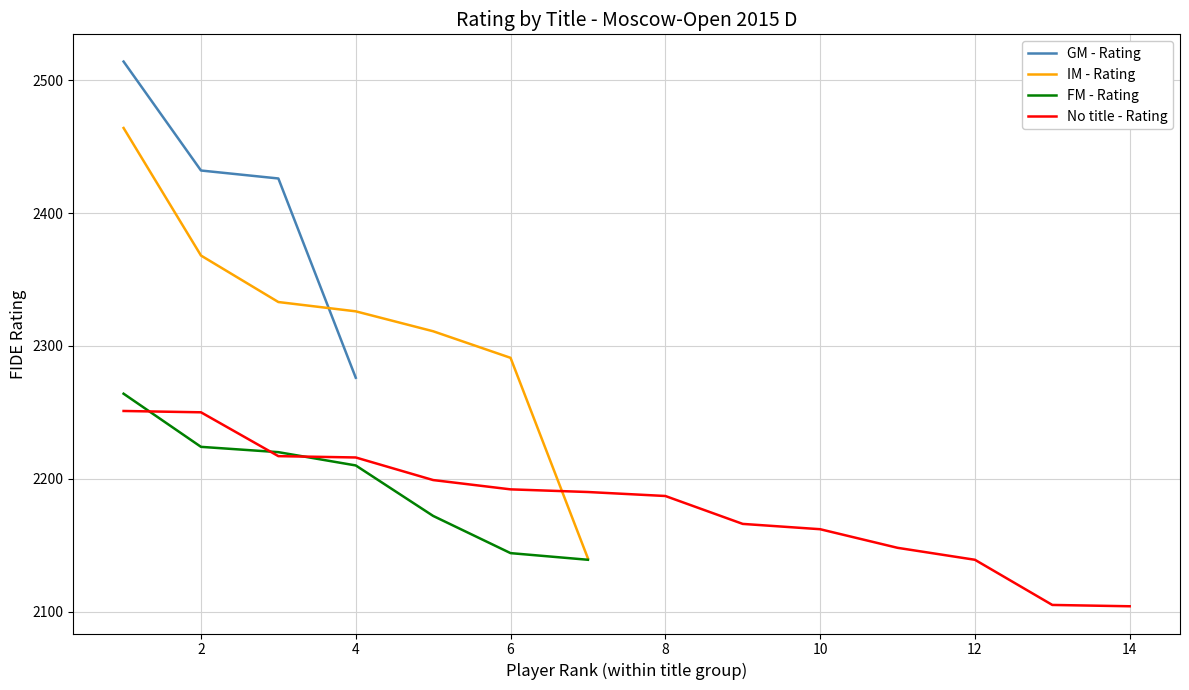

What is the maximum value for FM - Rating?

2264